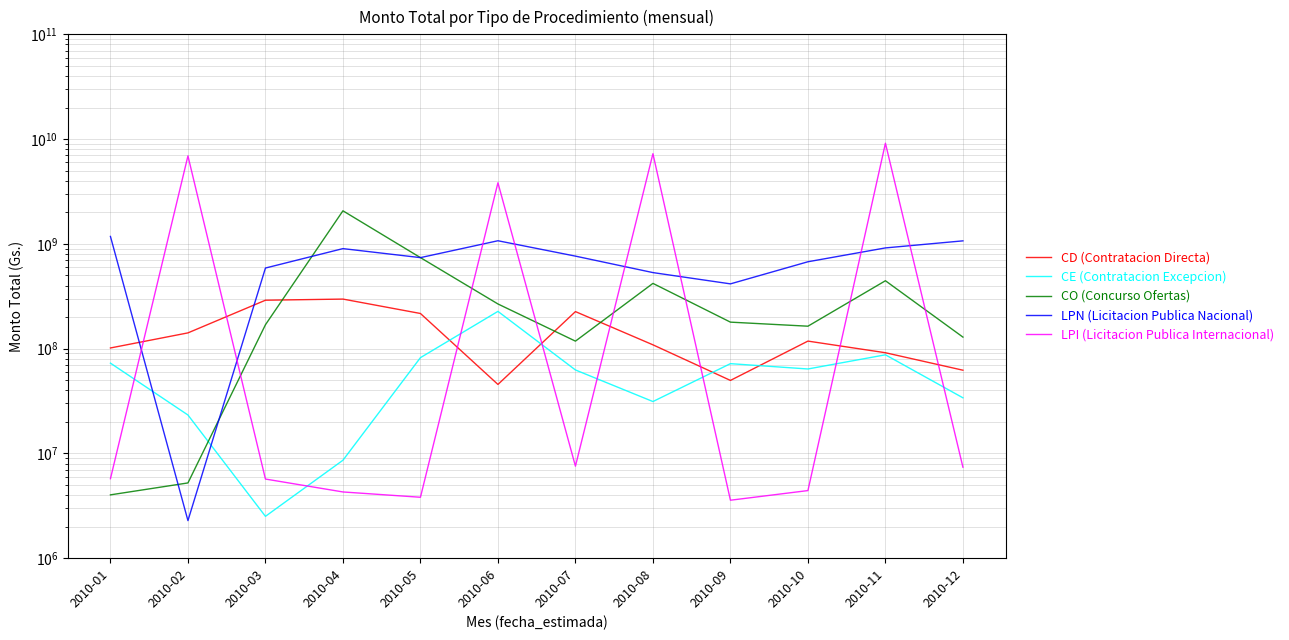

Where is LPN (Licitacion Publica Nacional) nearest to the value 589661912?

2010-03